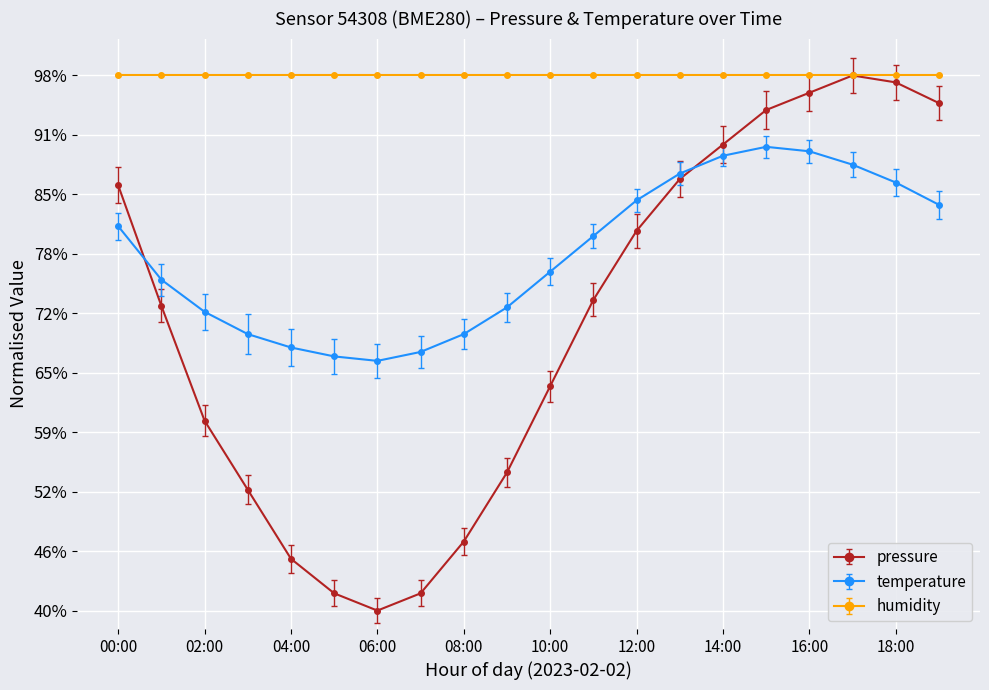

What is the value of the temperature point at the 11th from the left?

76.7